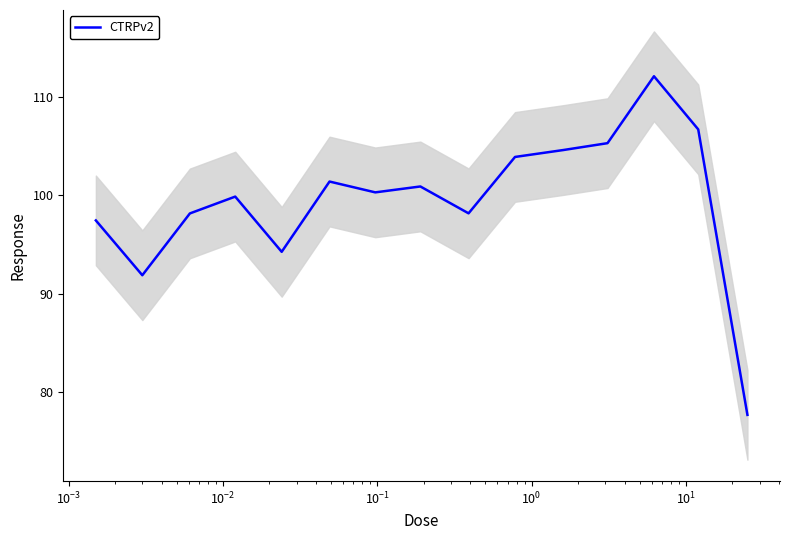

What is the lowest value of the CTRPv2 series?

77.7